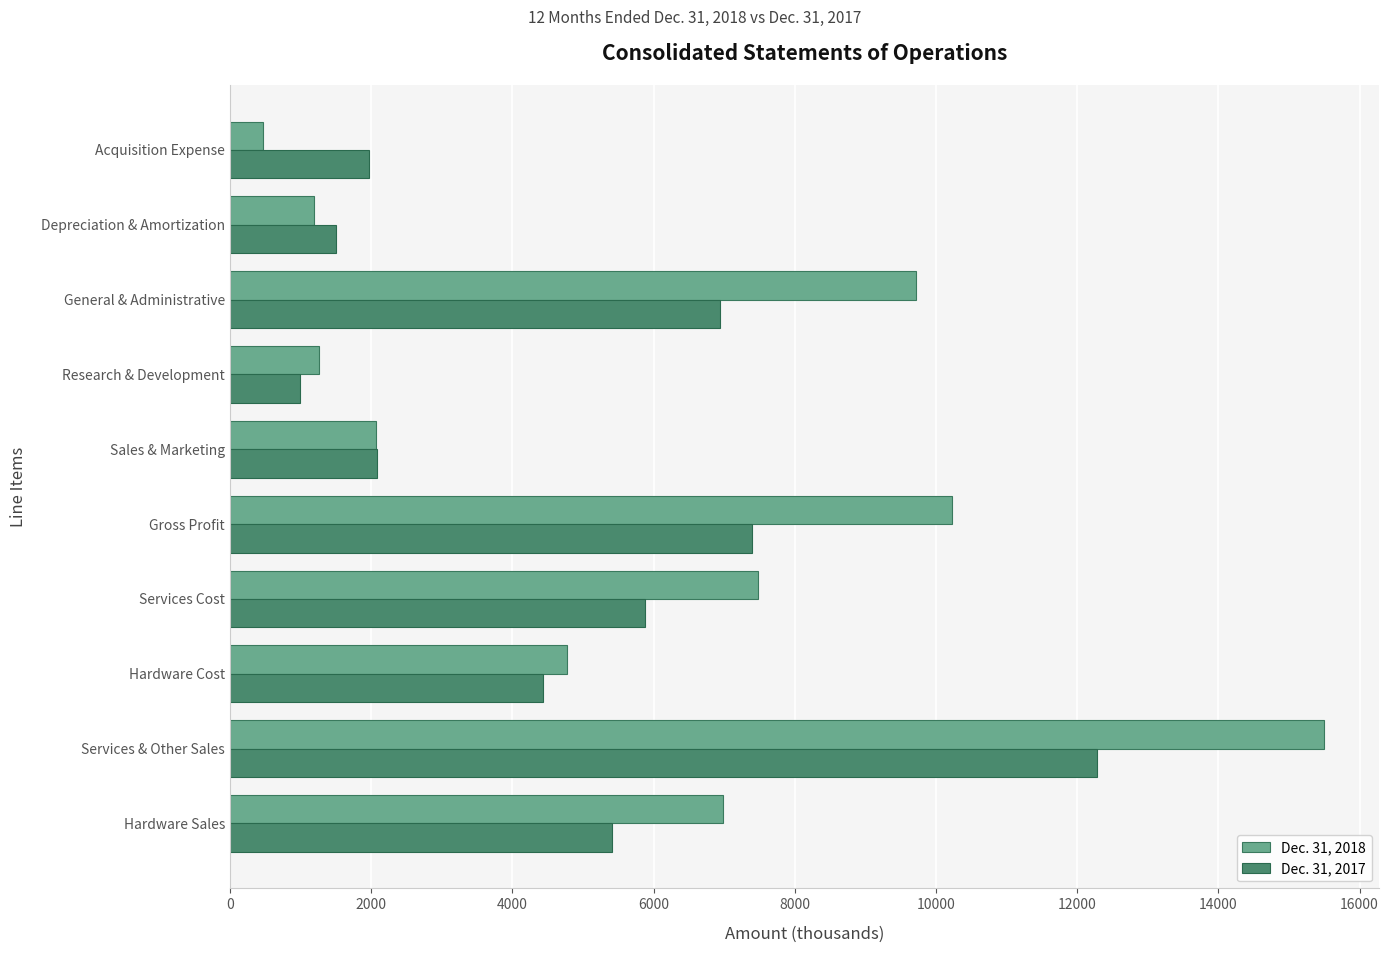

What is the spread (max minus min) of values at Sales & Marketing?

3